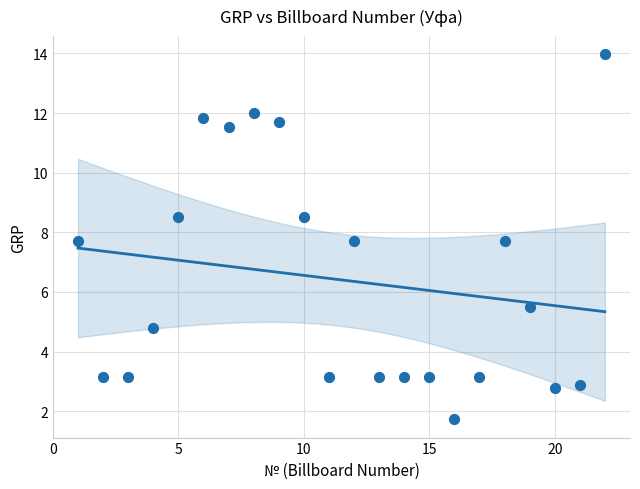

What is the range of X values (max minus min)?

21.0